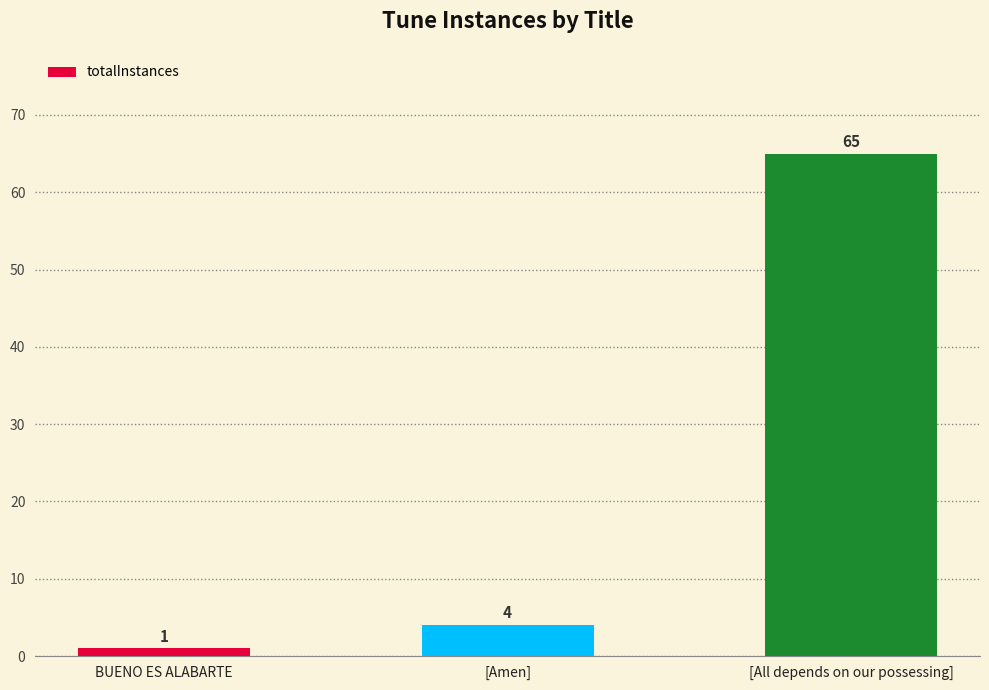

Where is the data nearest to the value 33?

[Amen]